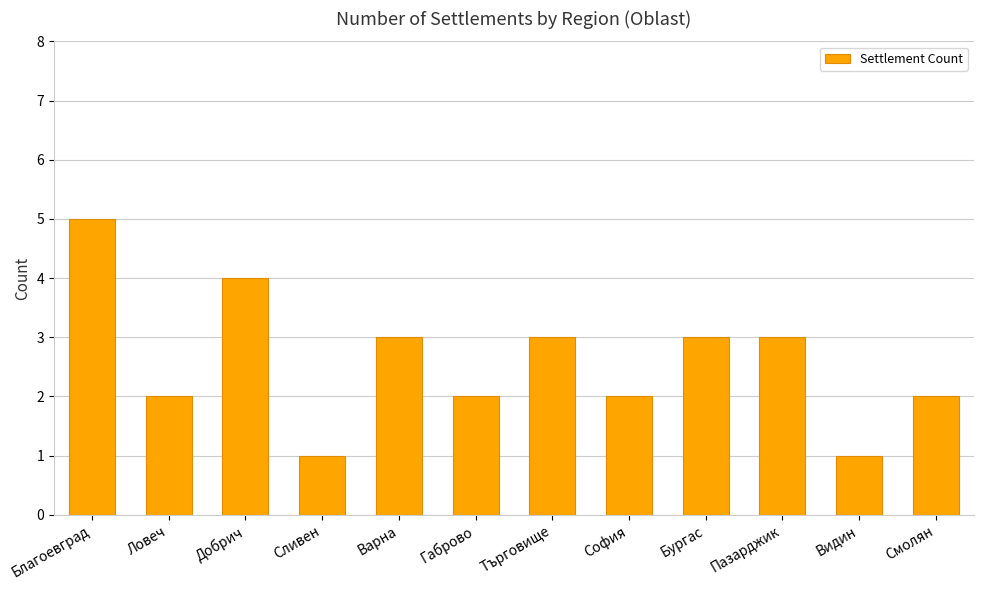

What is the change in value from Добрич to Търговище?

-1